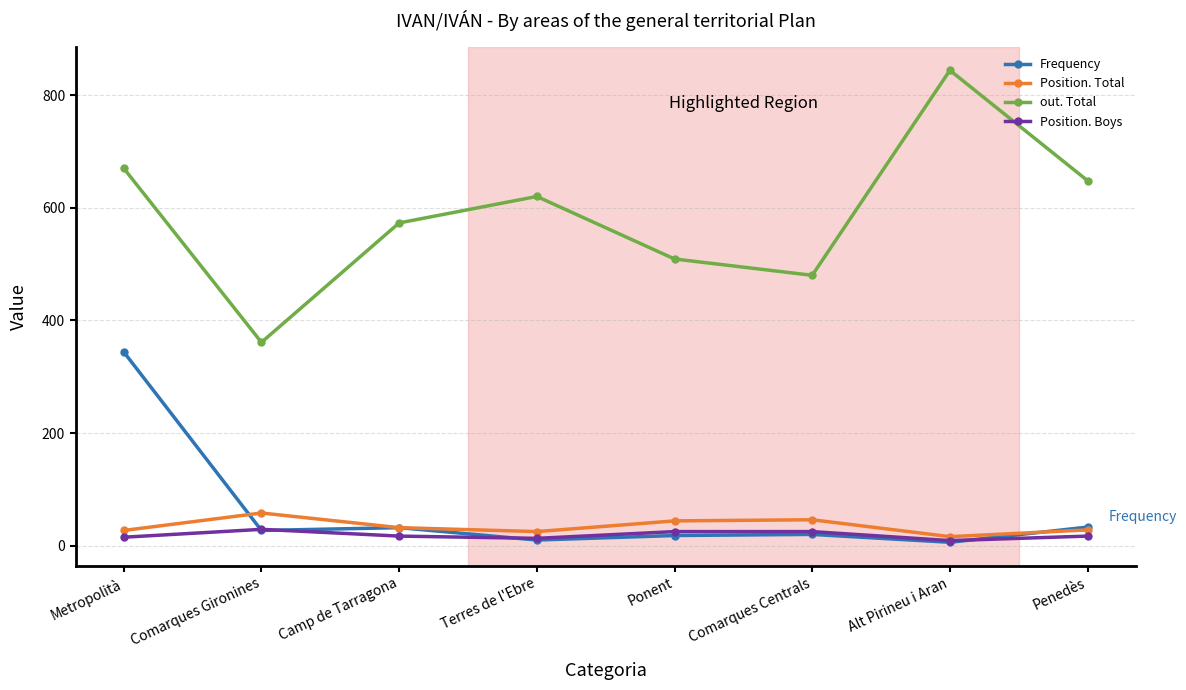

True or false: Position. Boys and out. Total intersect in this chart.

False